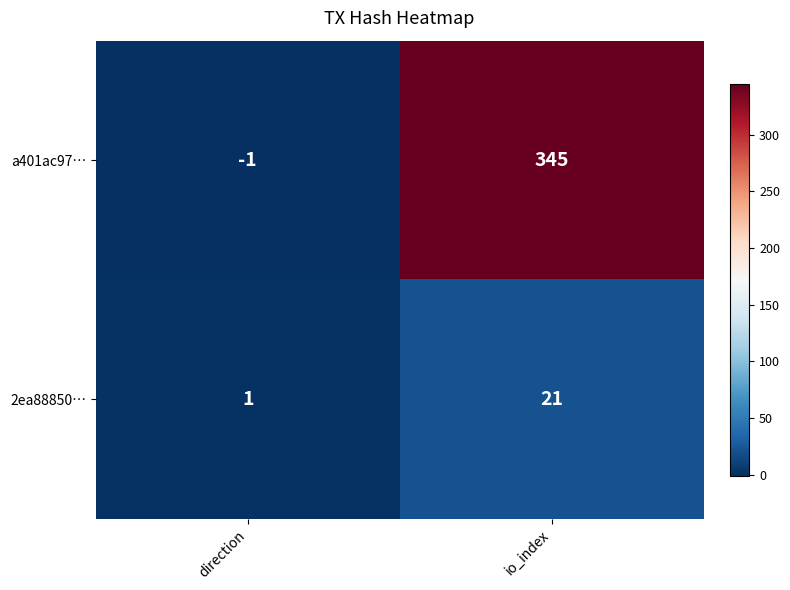

What is the sum of all 2ea88850… values?

22